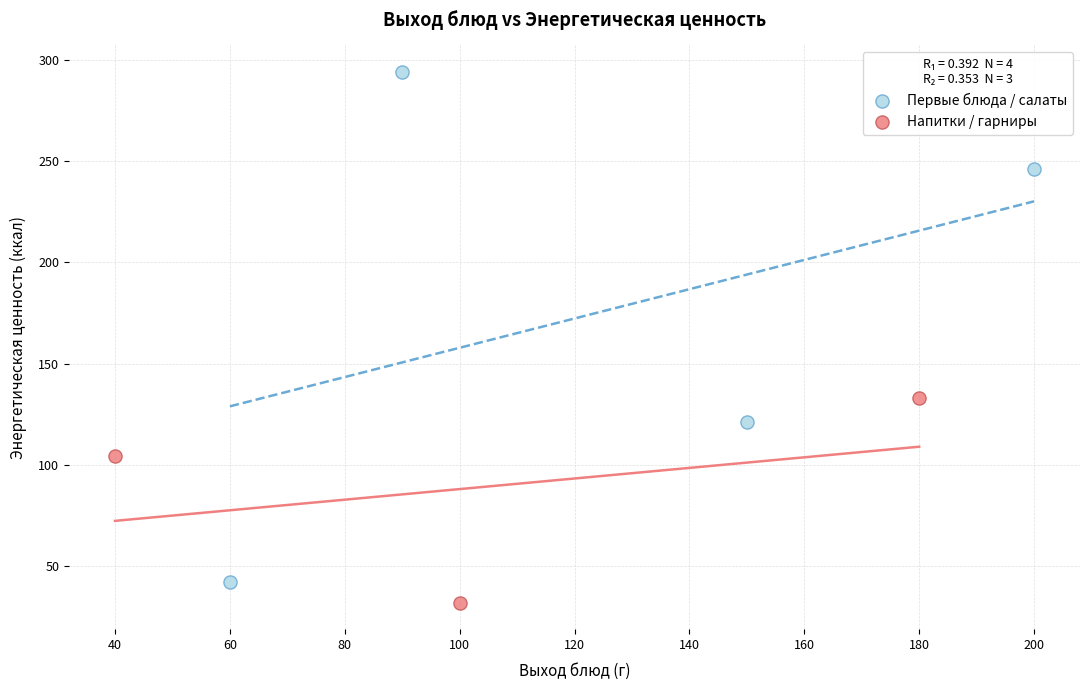

Which series reaches the maximum Y coordinate?

Первые блюда / салаты